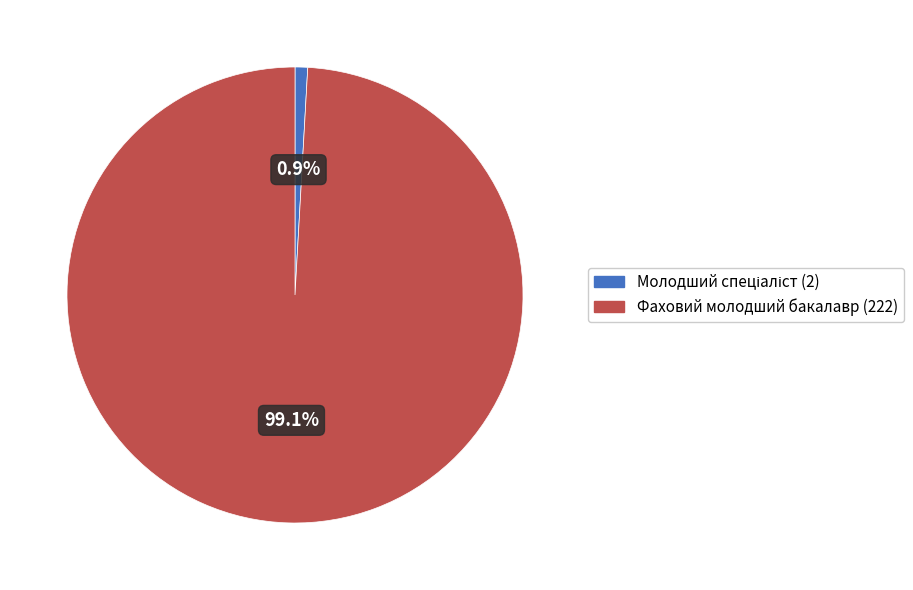

Does Фаховий молодший бакалавр represent more than half of the total?

Yes